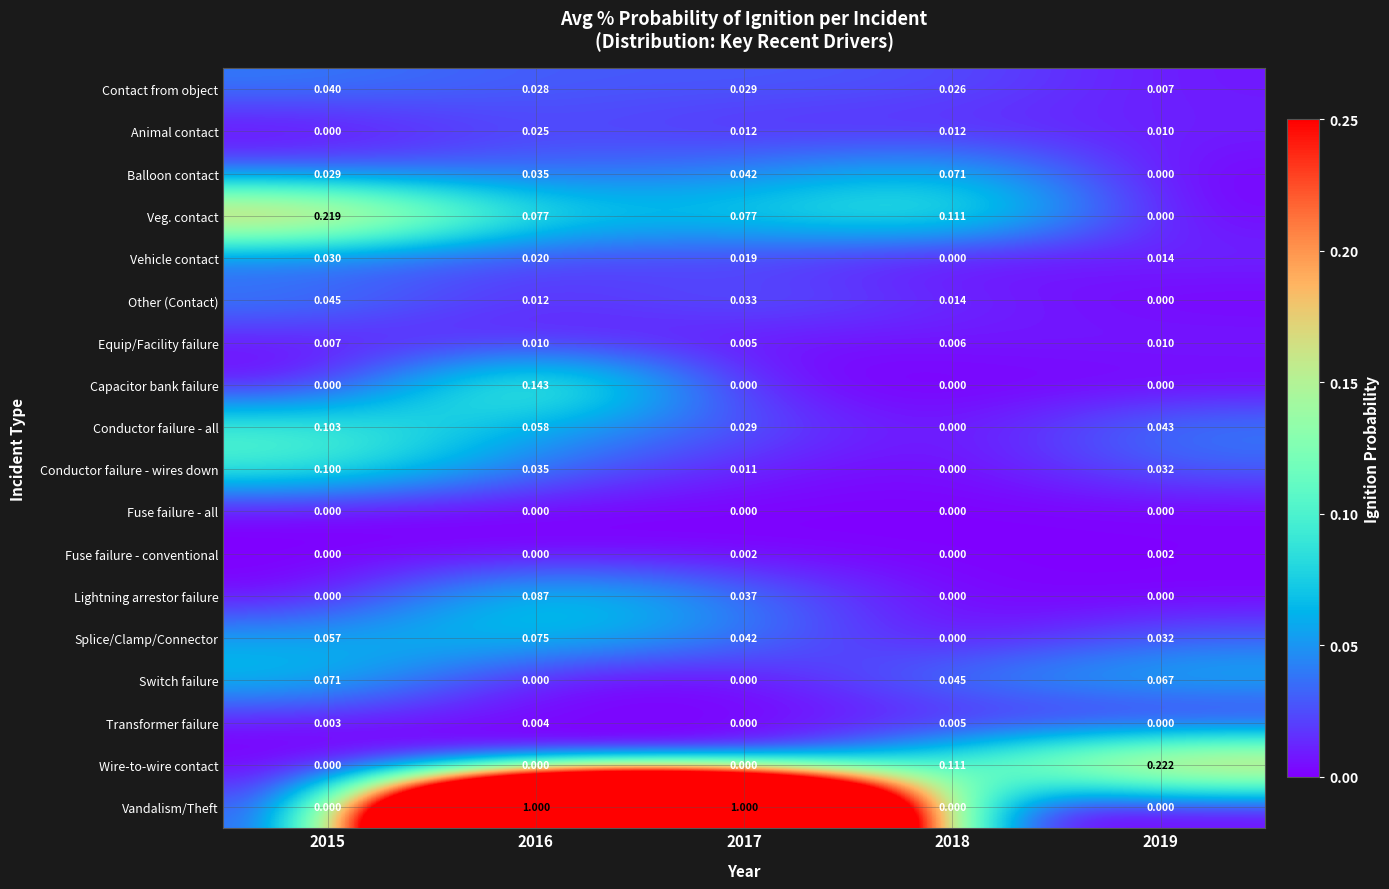

Which series has the largest total across all categories?

Vandalism/Theft